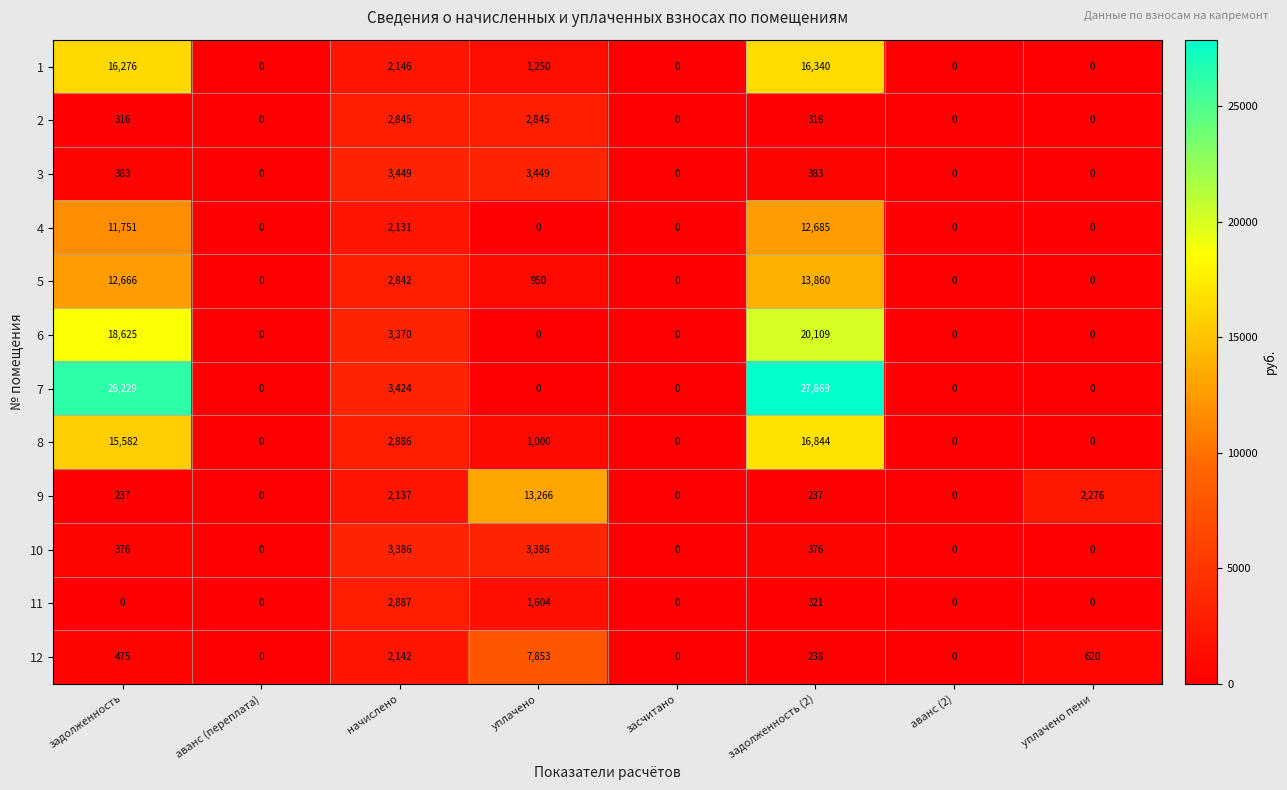

Which label corresponds to the largest value in the chart?

задолженность (2)